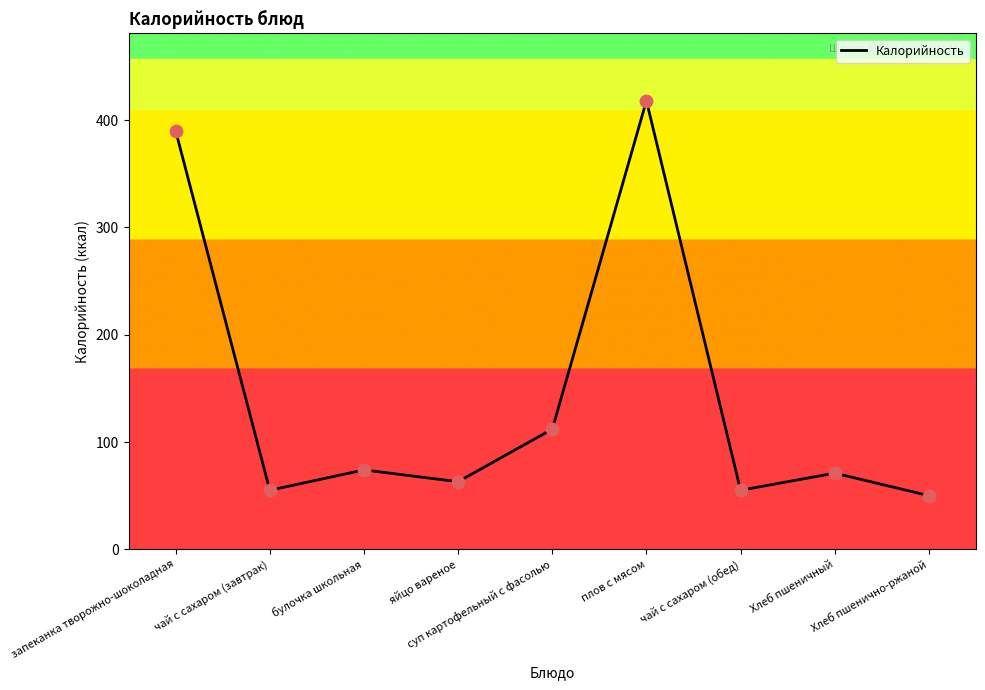

Which has a higher value, яйцо вареное or суп картофельный с фасолью?

суп картофельный с фасолью